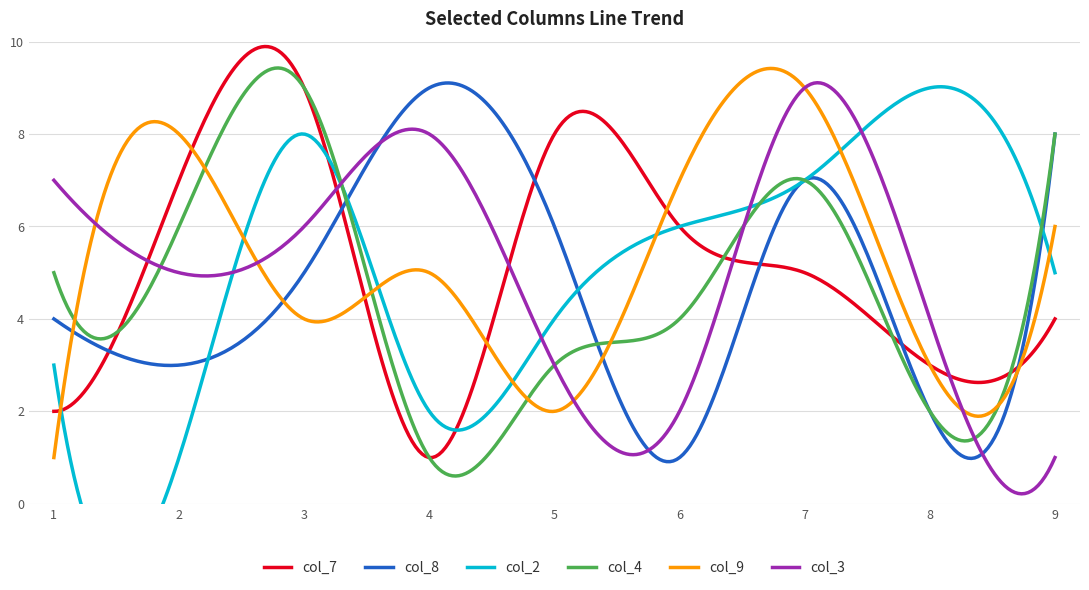

How many lines are shown in the chart?

6